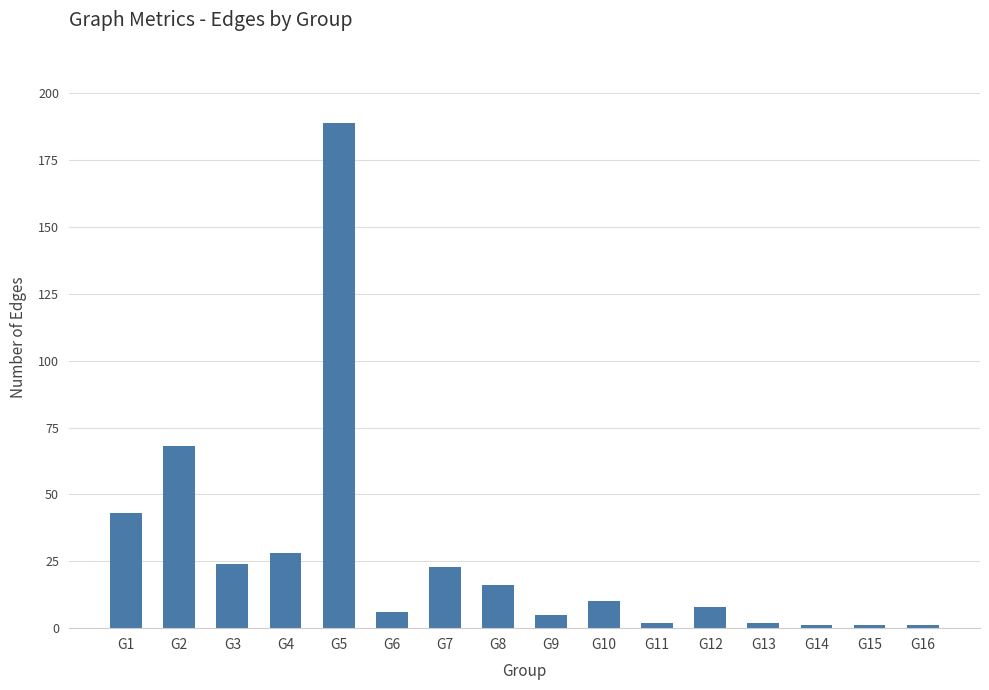

Does the chart contain any negative values?

No